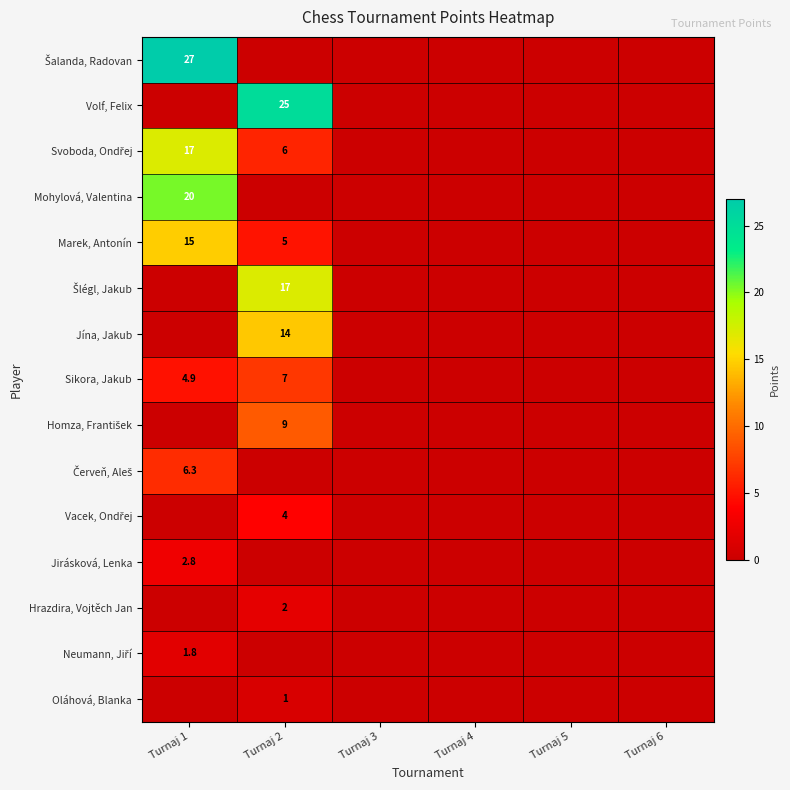

What is the difference between the highest and lowest values at Turnaj 2?

25.0